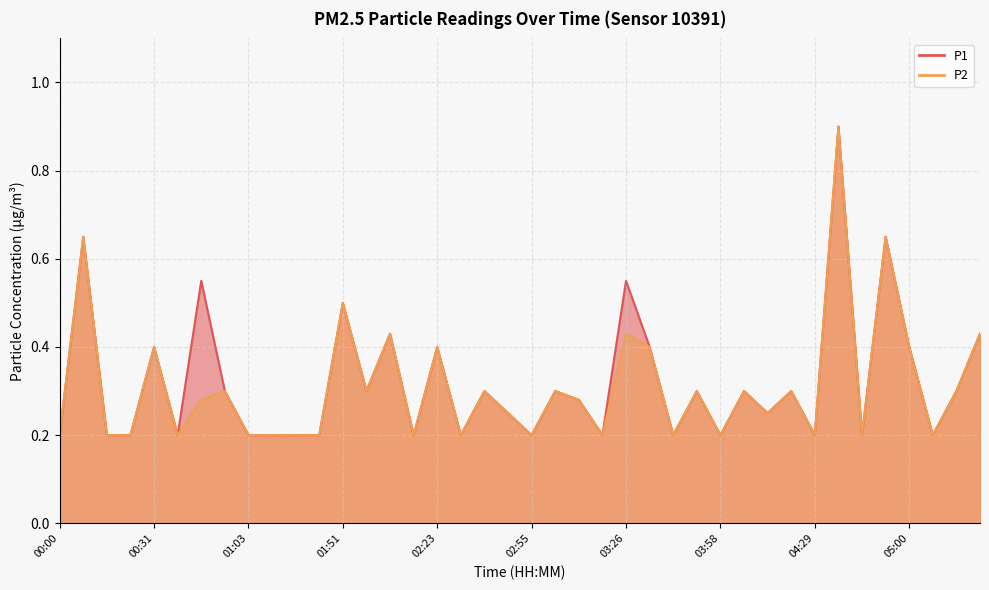

What is the label of the 19th point from the left?

02:39